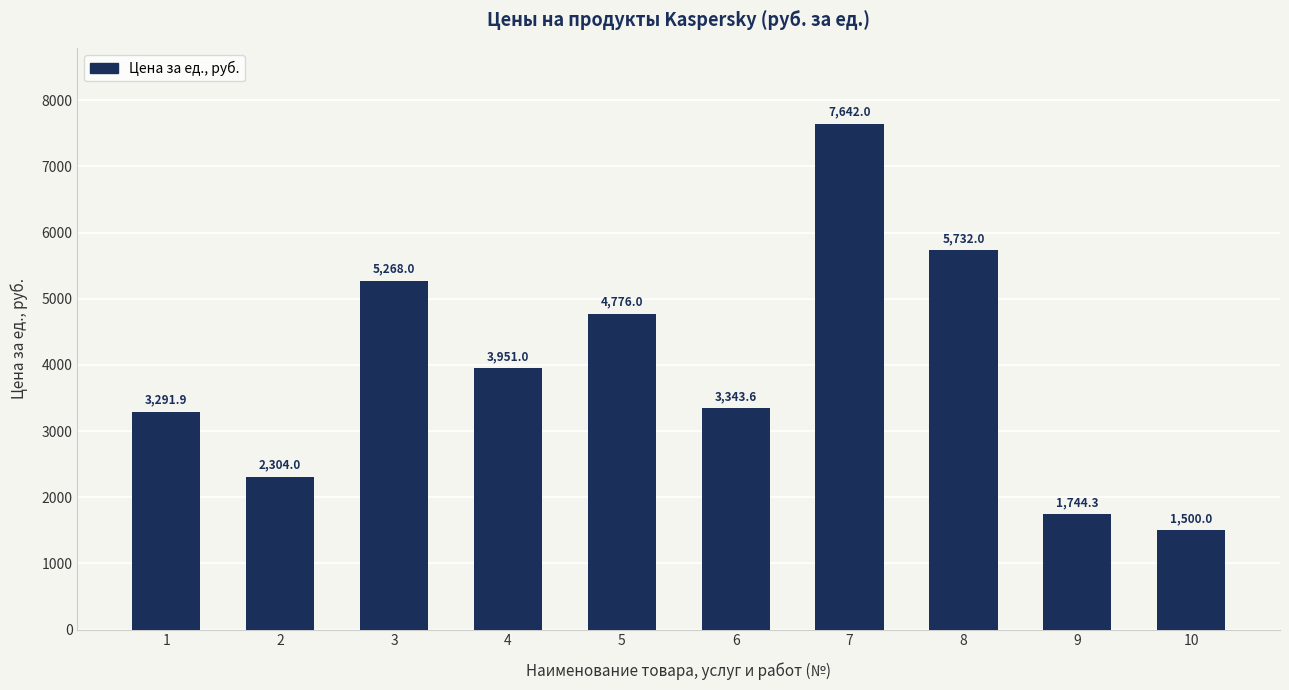

Reading left to right, extract all data points from this chart.

3291.9	2304.0	5268.0	3951.0	4776.0	3343.6	7642.0	5732.0	1744.3	1500.0